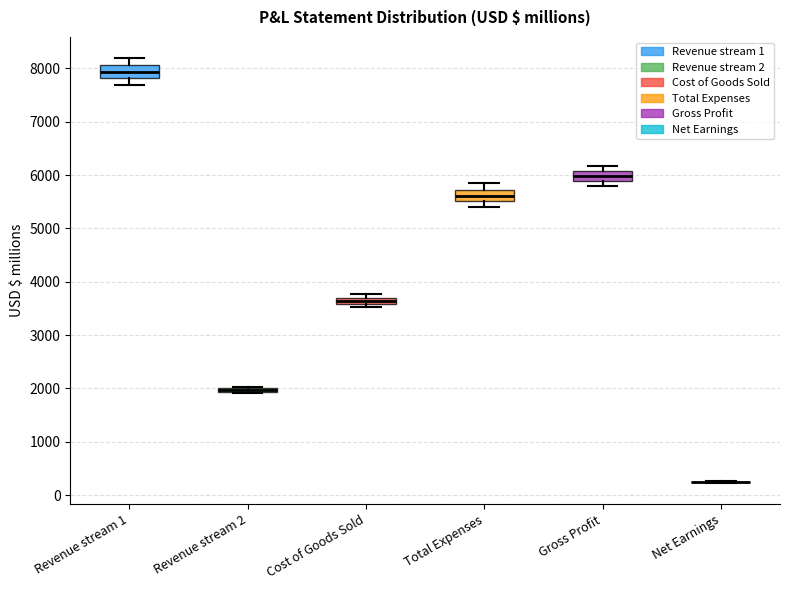

Where does the median line of the box for Gross Profit sit on the y-axis? The values are not printed on the chart, so give them approximately, as read against the axis.

6000